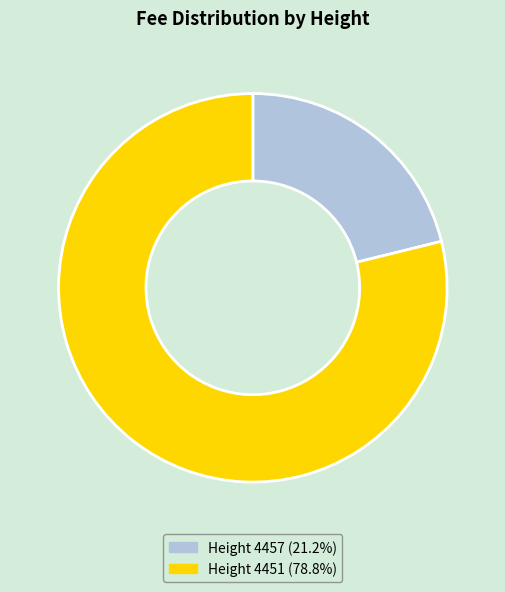

How many segments does this pie chart have?

2